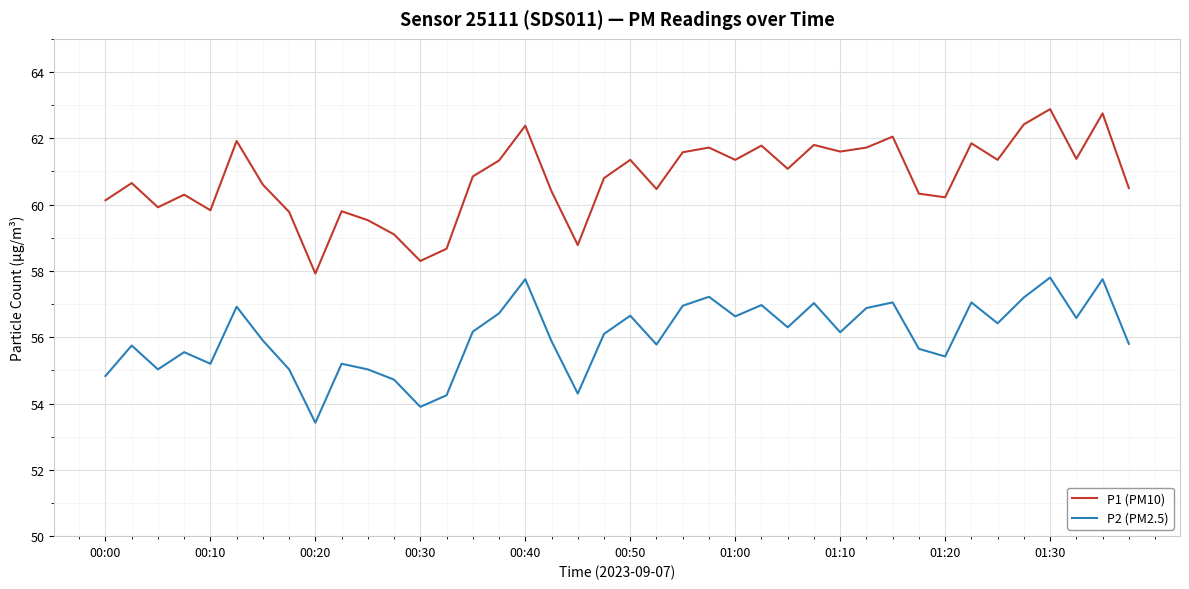

List the series in order of their overall mean, highest first.

P1 (PM10), P2 (PM2.5)